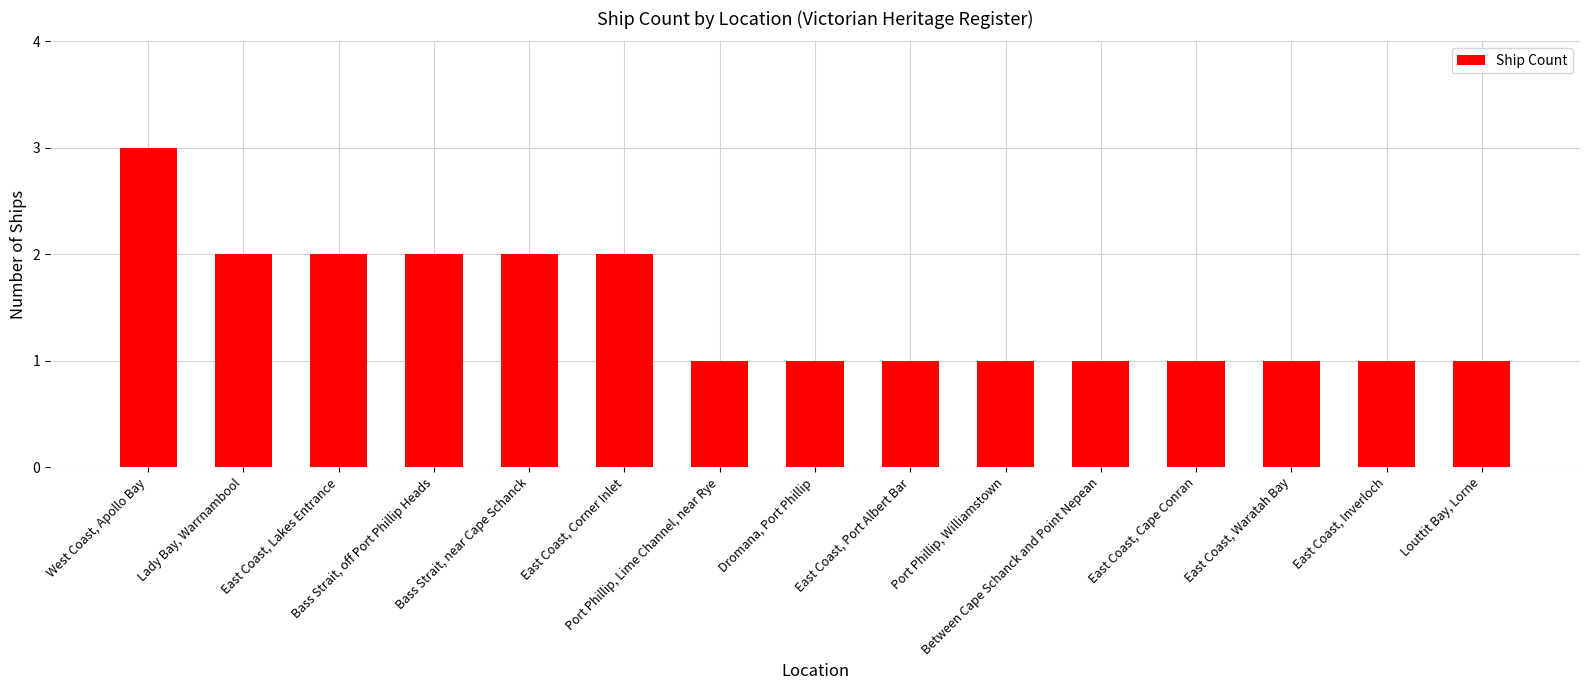

Count the values in the range 1 to 2.

14